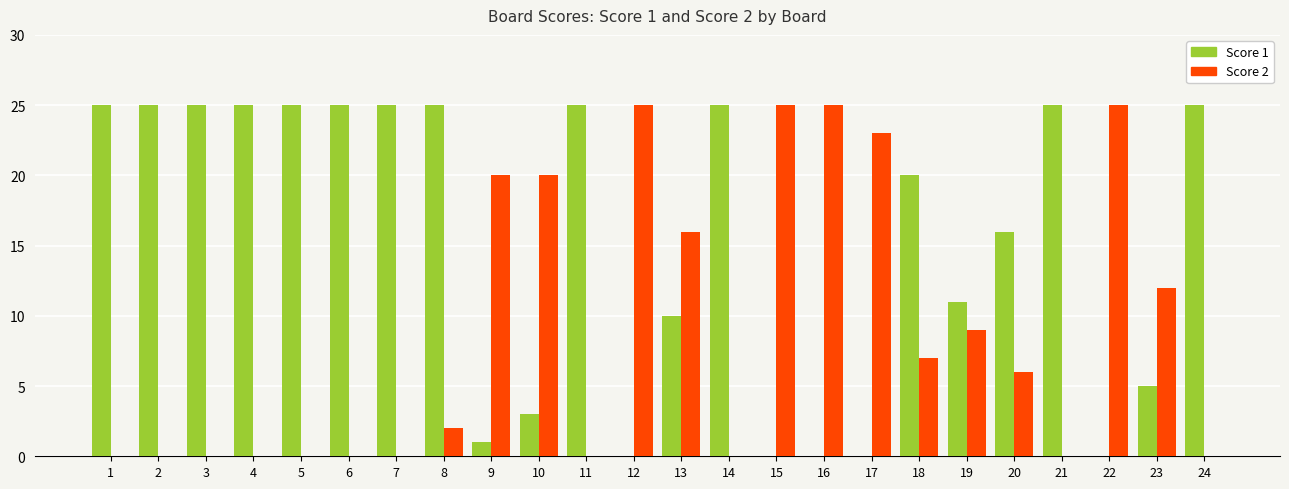

Between 3 and 20, which series saw the biggest shift?

Score 1